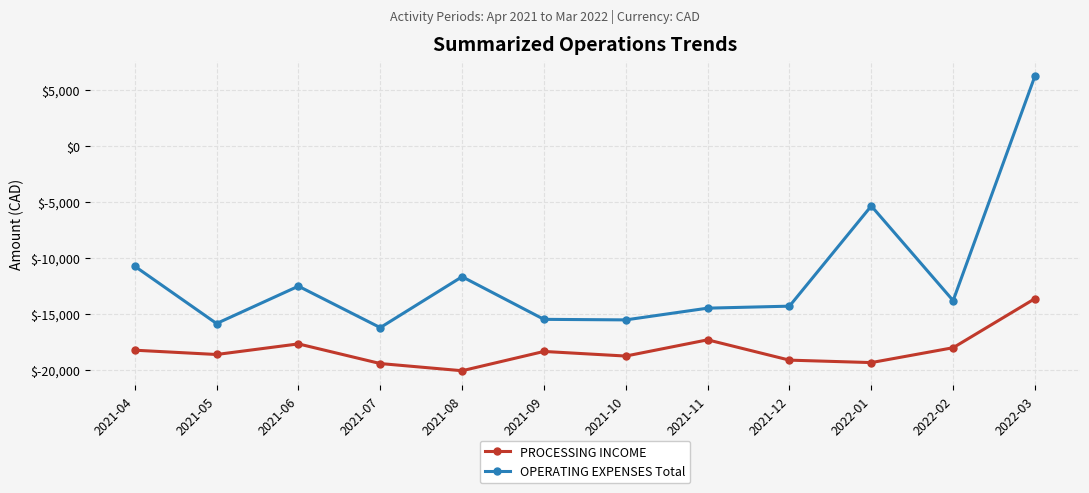

What is the lowest value of the OPERATING EXPENSES Total series?

-16202.8